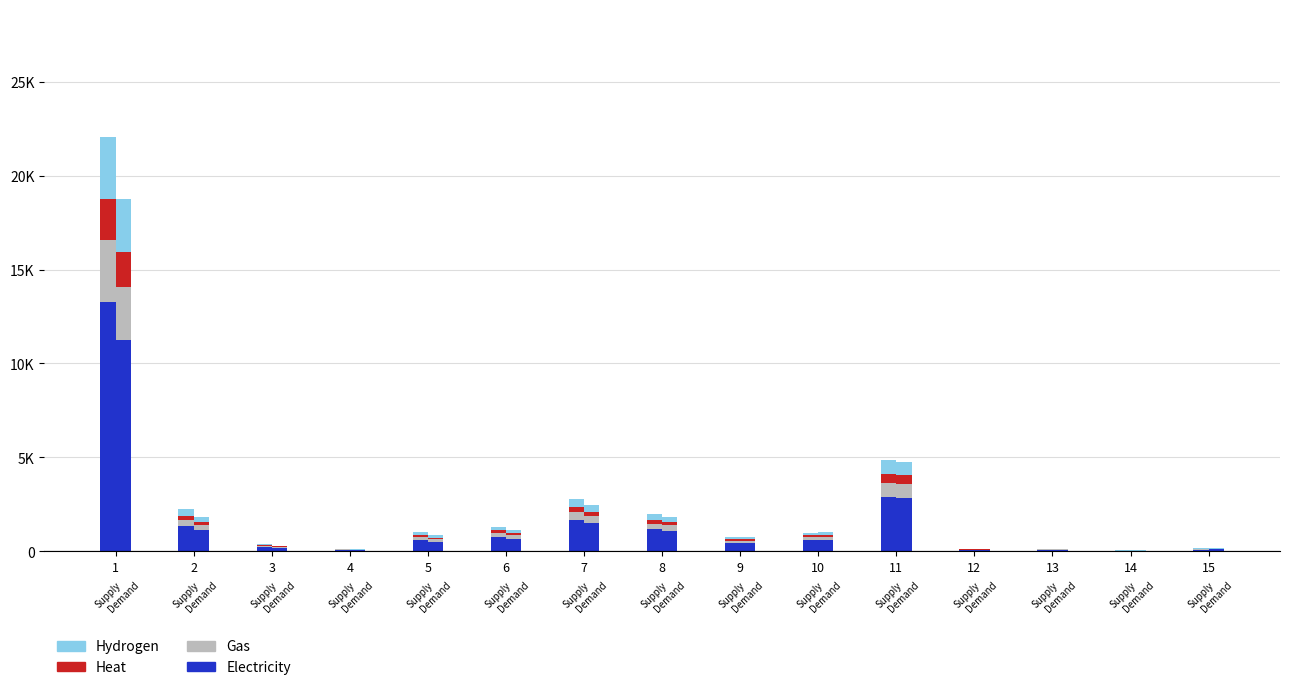

Count the number of categories in the chart.

15